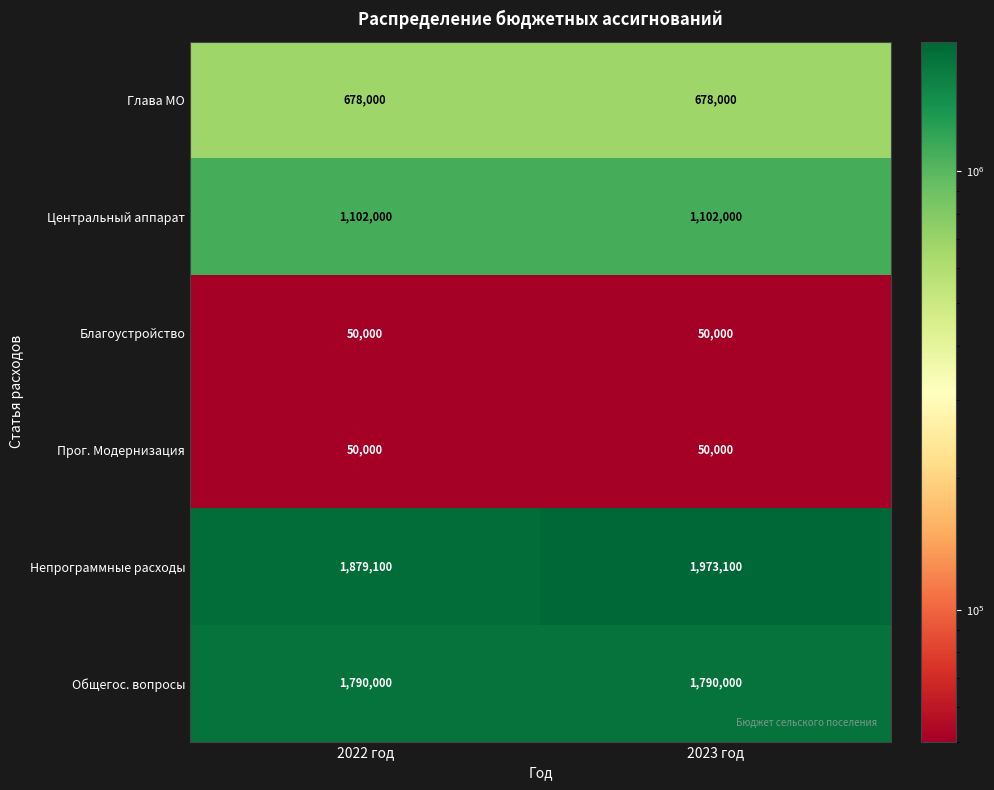

Reading right to left, list all the values displayed in this chart.

Глава МО: 678000	678000
Центральный аппарат: 1102000	1102000
Благоустройство: 50000	50000
Прог. Модернизация: 50000	50000
Непрограммные расходы: 1973100	1879100
Общегос. вопросы: 1790000	1790000